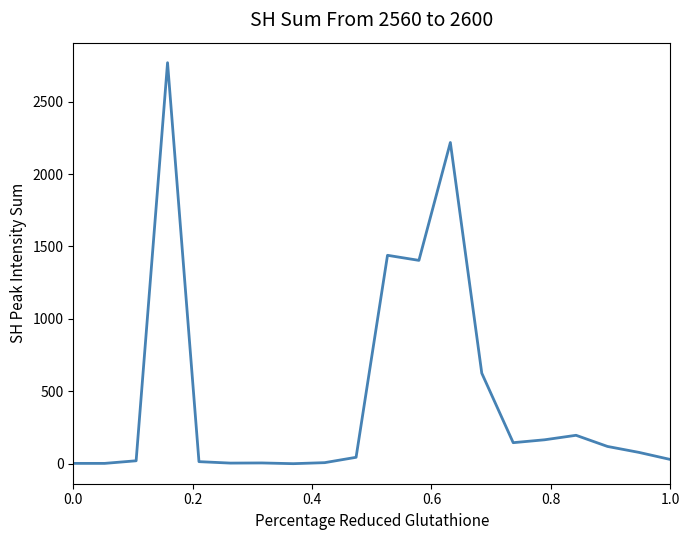

What is the maximum value shown in the chart?

2769